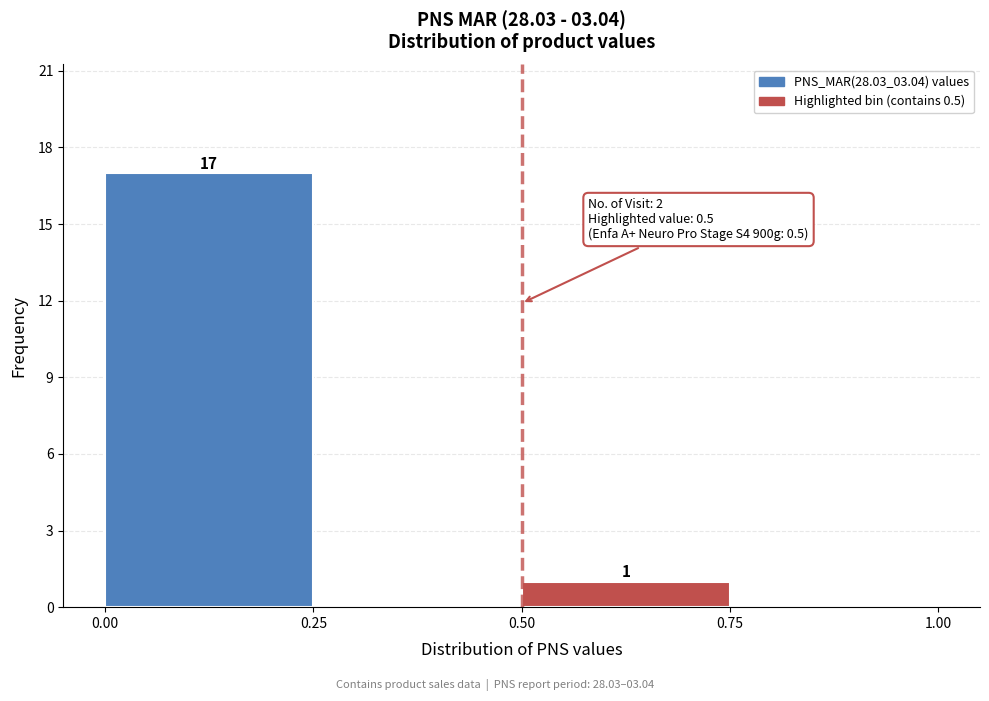

Which range on the x-axis has the tallest bar?

0.00 to 0.25